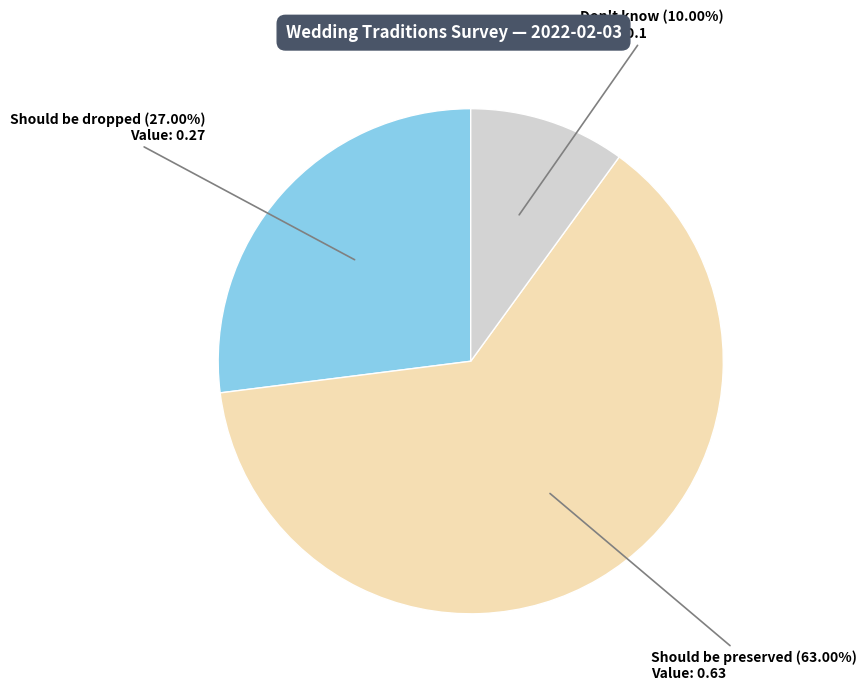

Is there a majority slice in this chart?

Yes